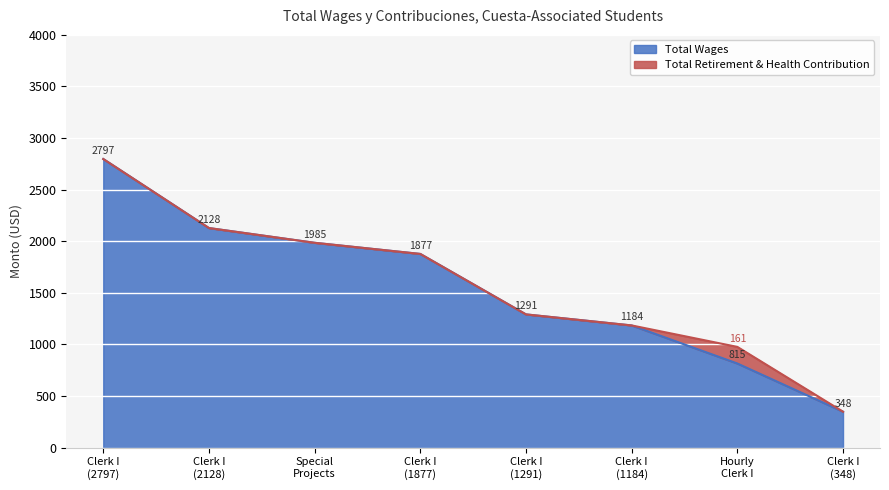

What is the minimum value for Total Wages?

348